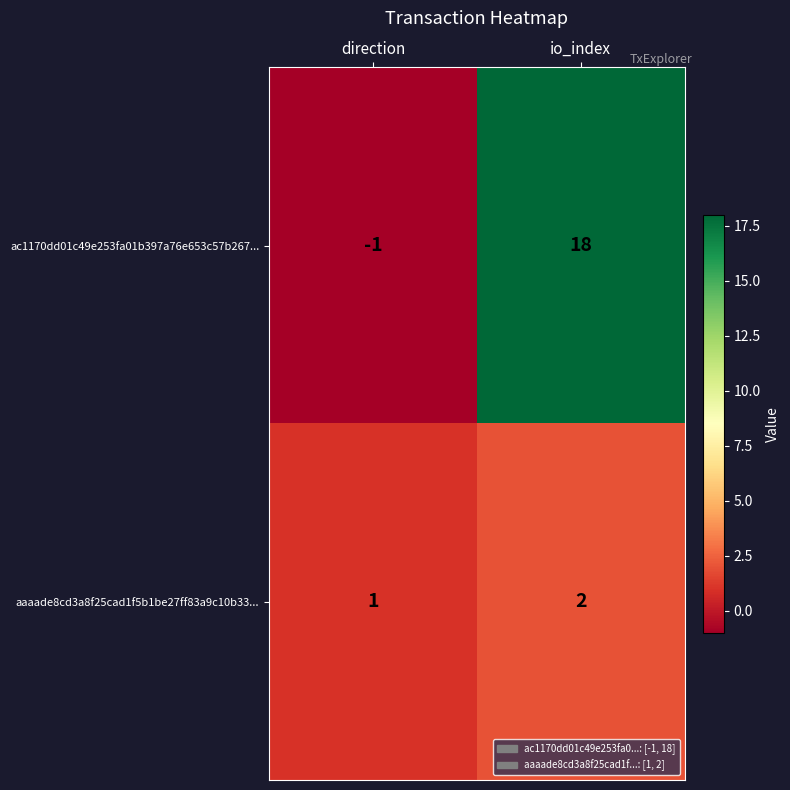

Rank the categories by ac1170dd01c49e253fa01b397a76e653c57b267... value from lowest to highest.

direction, io_index